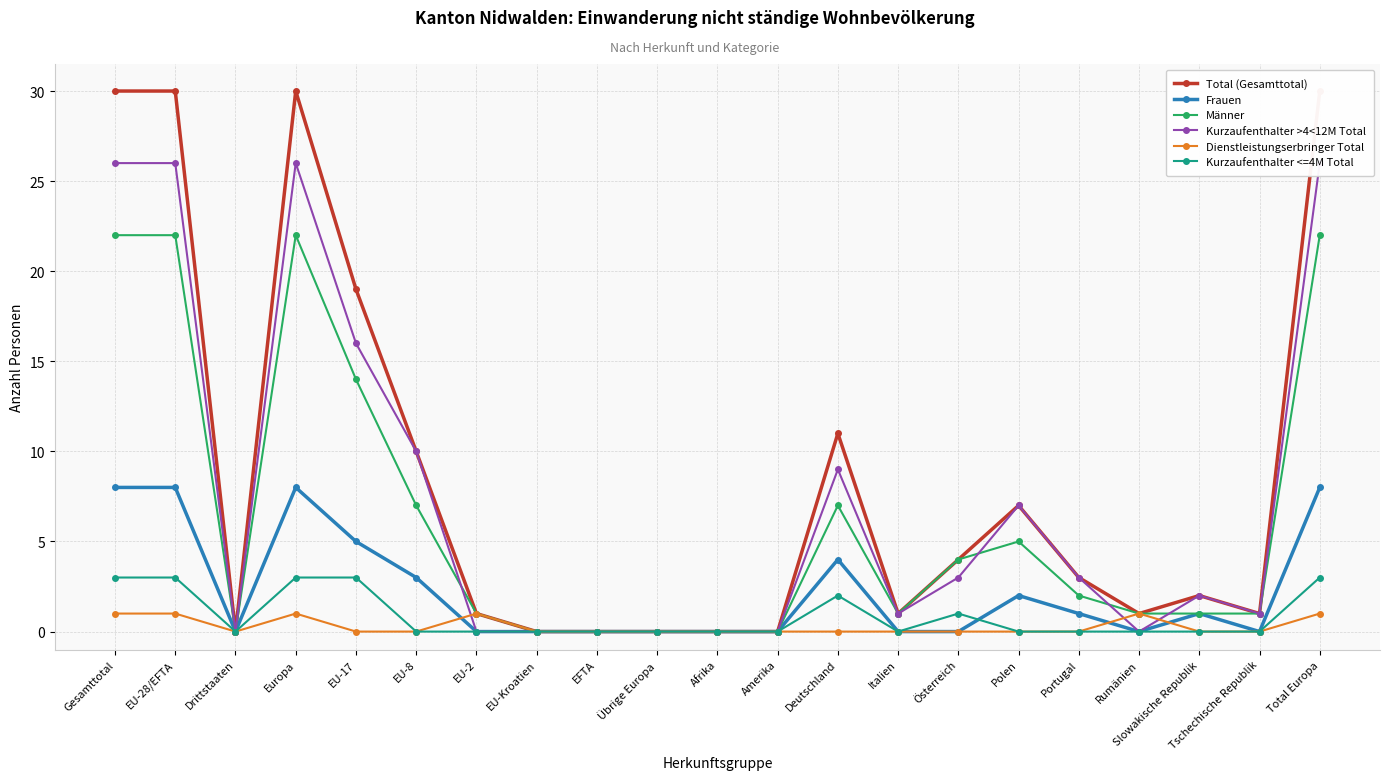

Reading left to right, what are all the values shown in this chart?

Total (Gesamttotal): 30	30	0	30	19	10	1	0	0	0	0	0	11	1	4	7	3	1	2	1	30
Frauen: 8	8	0	8	5	3	0	0	0	0	0	0	4	0	0	2	1	0	1	0	8
Männer: 22	22	0	22	14	7	1	0	0	0	0	0	7	1	4	5	2	1	1	1	22
Kurzaufenthalter >4<12M Total: 26	26	0	26	16	10	0	0	0	0	0	0	9	1	3	7	3	0	2	1	26
Dienstleistungserbringer Total: 1	1	0	1	0	0	1	0	0	0	0	0	0	0	0	0	0	1	0	0	1
Kurzaufenthalter <=4M Total: 3	3	0	3	3	0	0	0	0	0	0	0	2	0	1	0	0	0	0	0	3